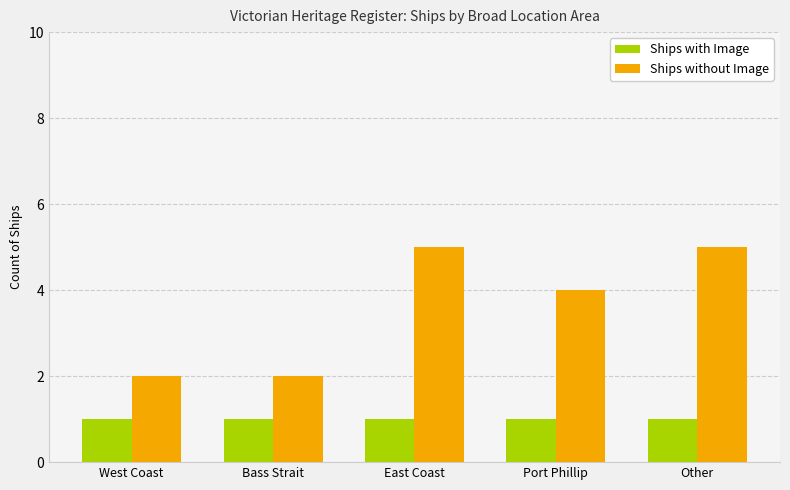

What is the maximum value for Ships without Image?

5